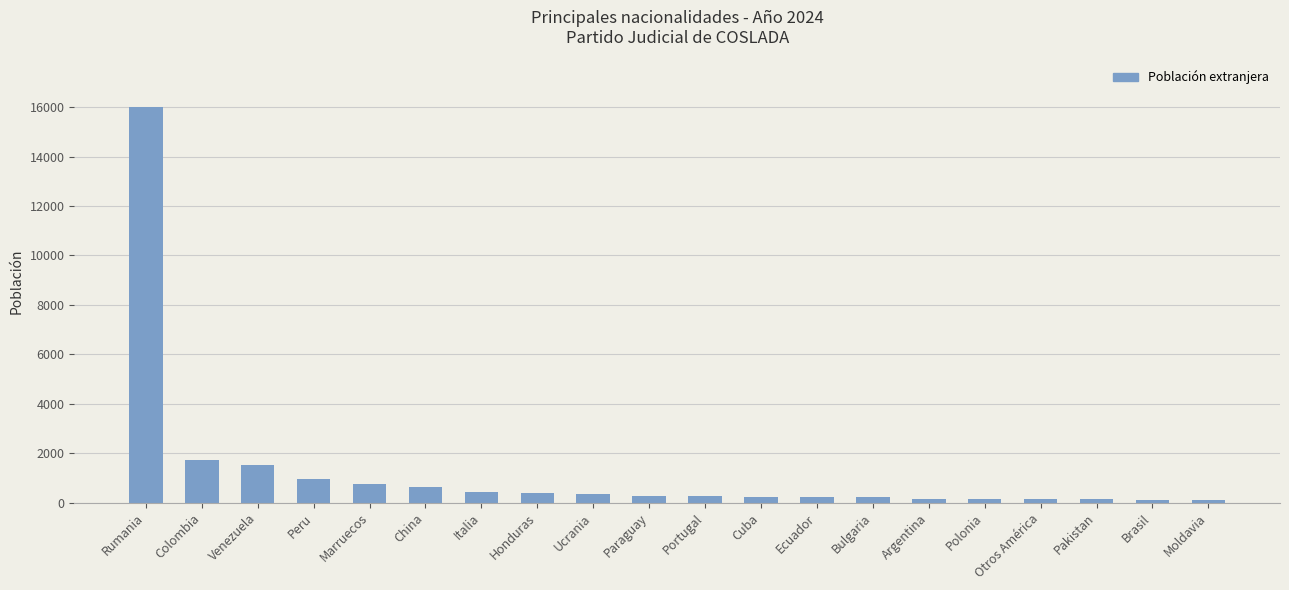

What is the average value?

1238